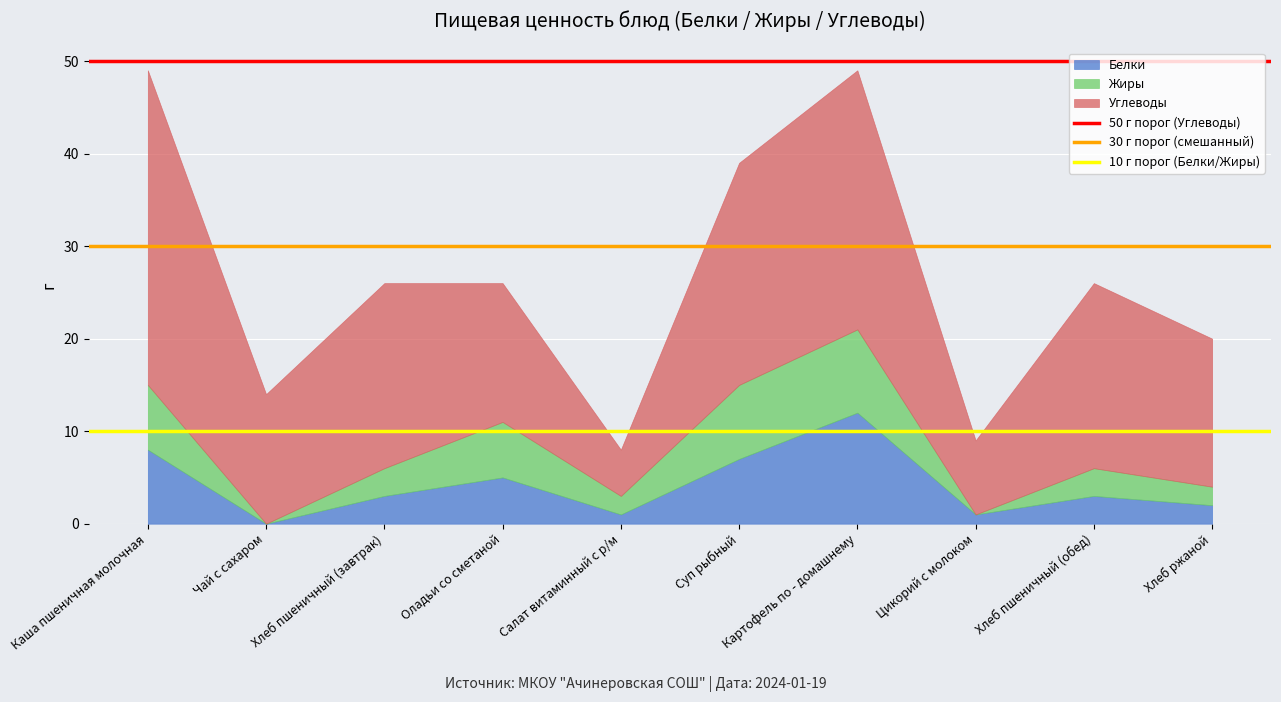

At which label does Белки reach its peak?

Картофель по - домашнему